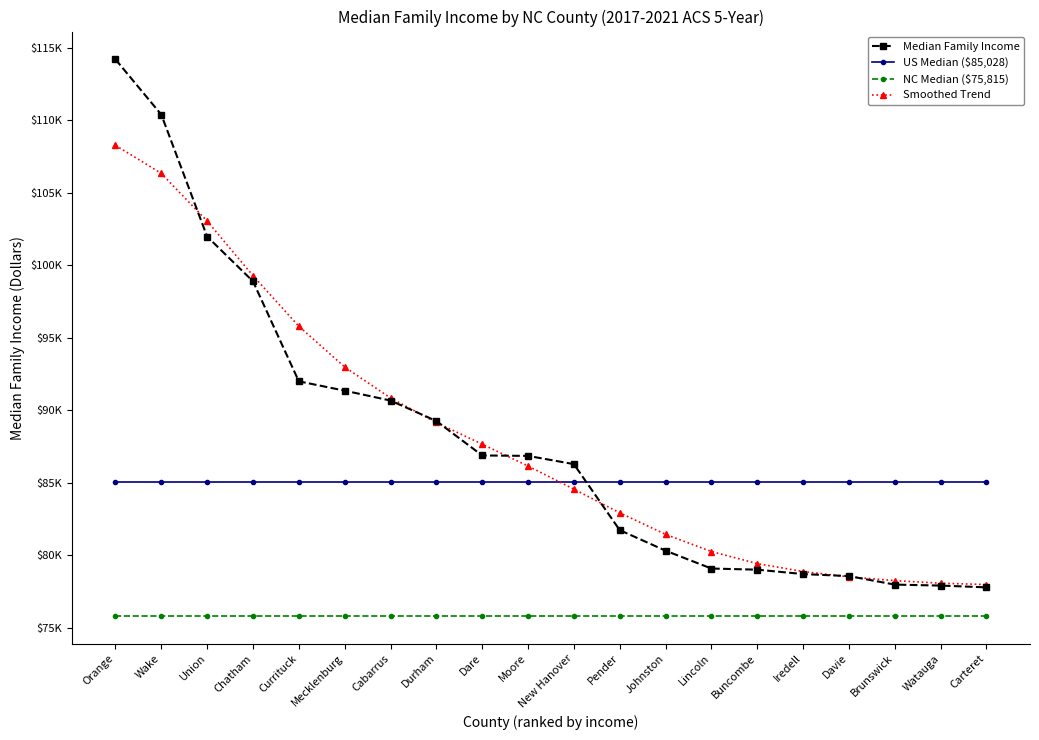

Which series has the largest total across all categories?

Median Family Income